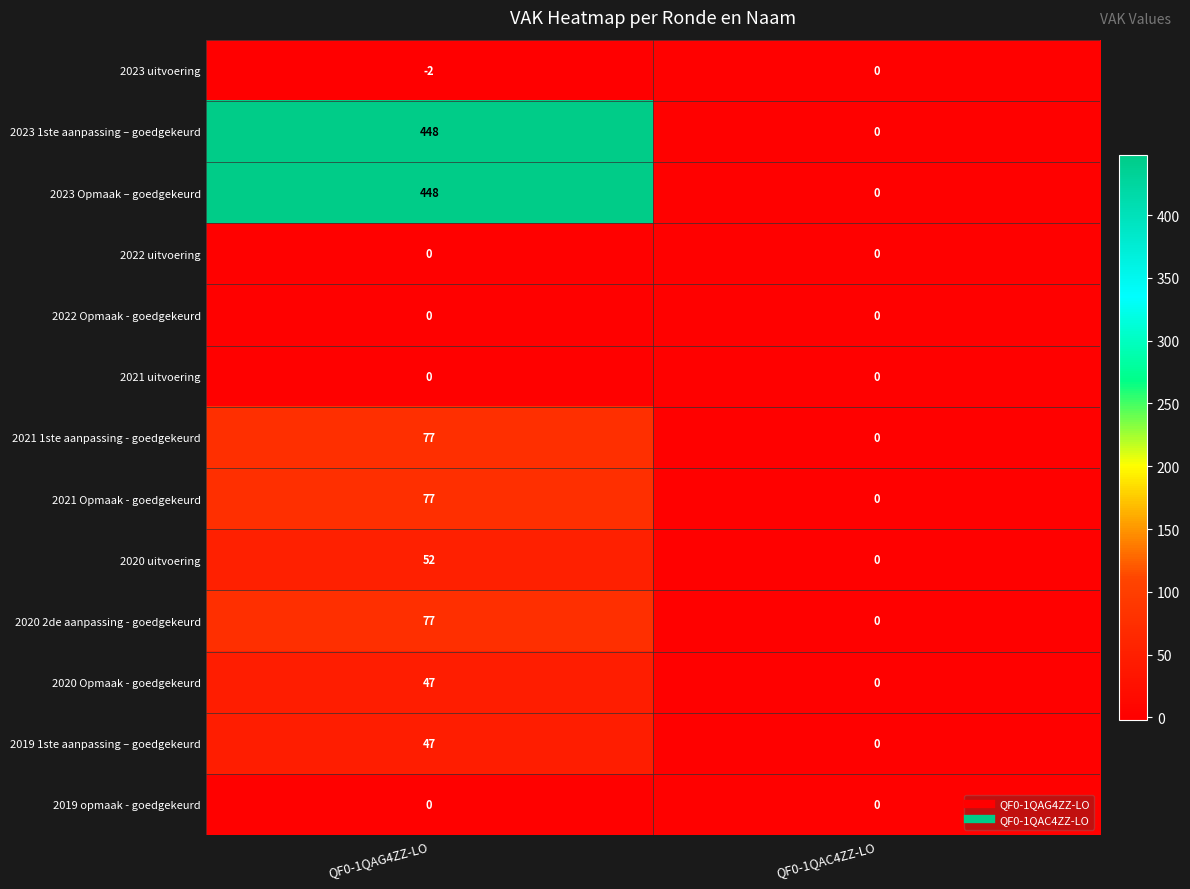

Is it true that 2023 uitvoering equals -1 at QF0-1QAC4ZZ-LO?

False